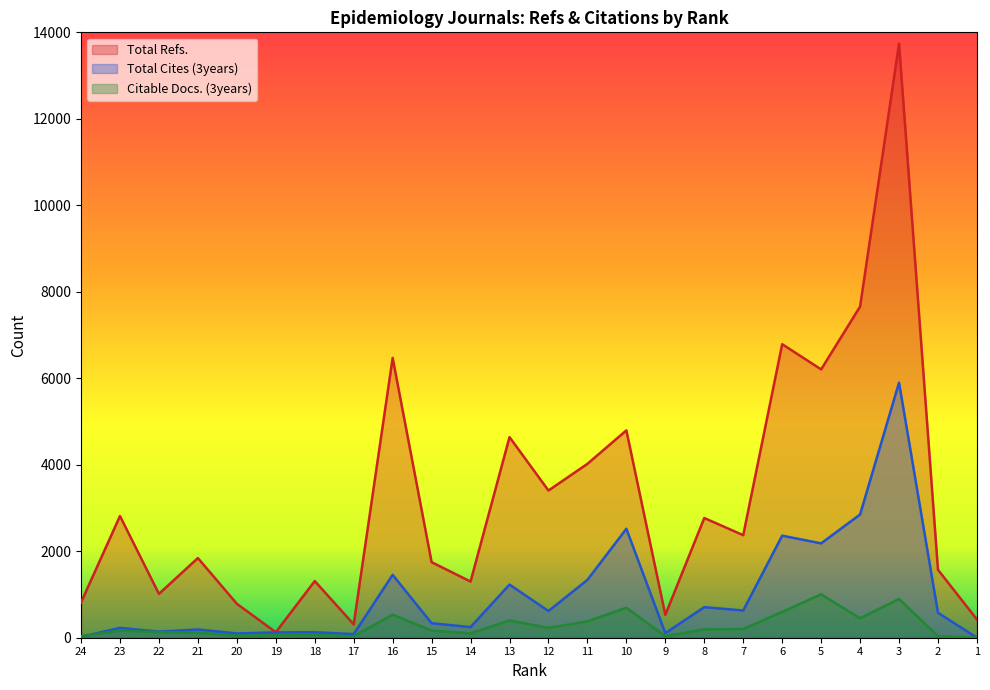

The Total Cites (3years) series shows 2182 at 5. True or false?

True